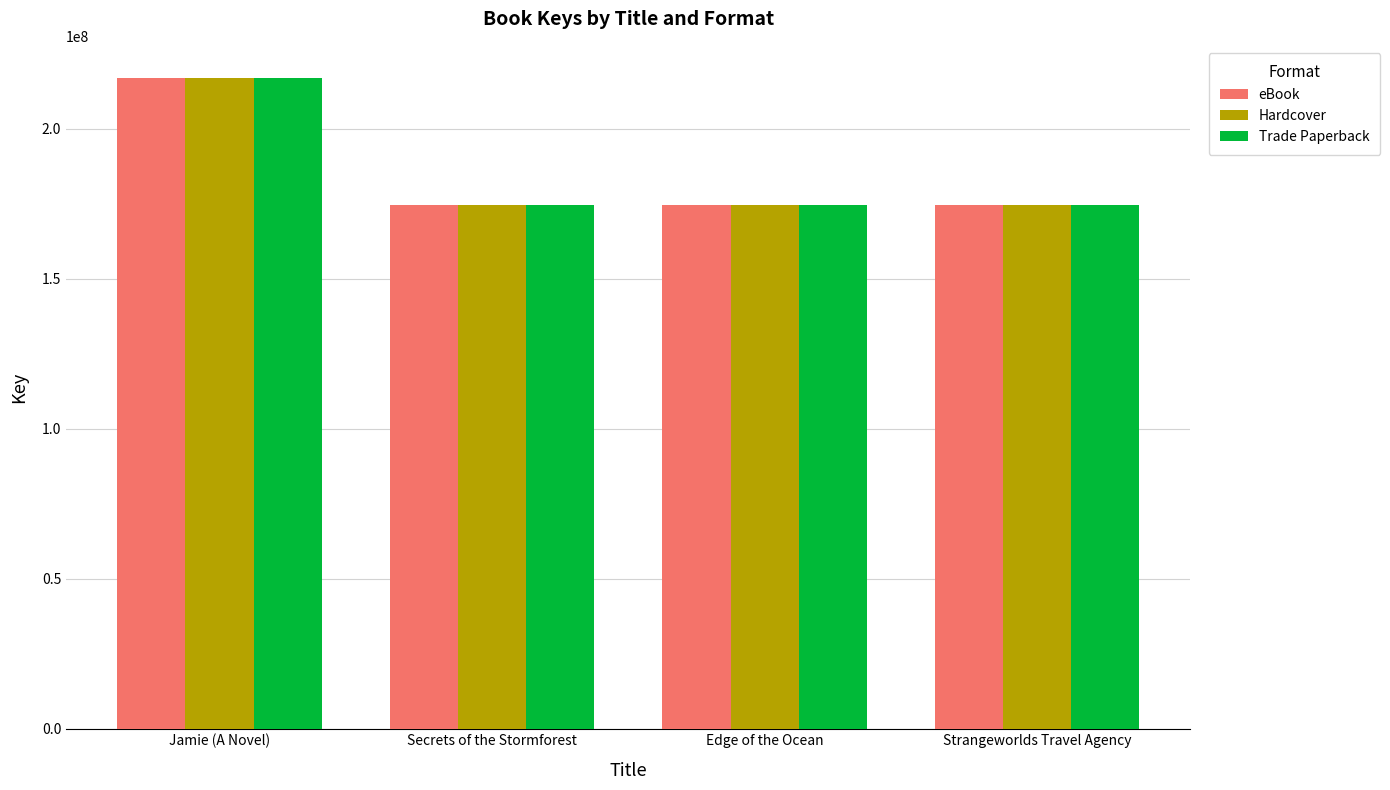

What is the label of the 1st bar from the left?

Jamie (A Novel)